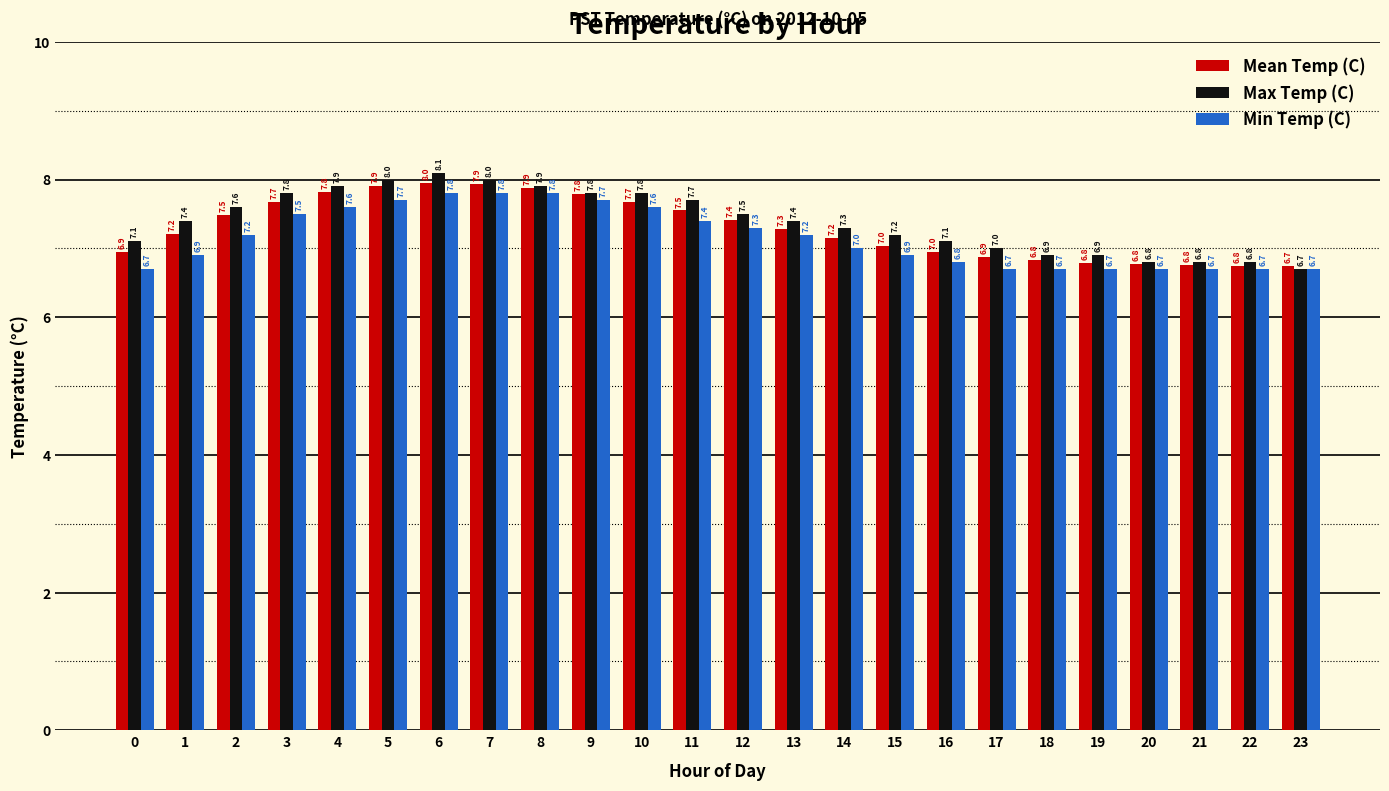

Is the value of Max Temp (C) at 17 greater than the value of Mean Temp (C) at 3?

No